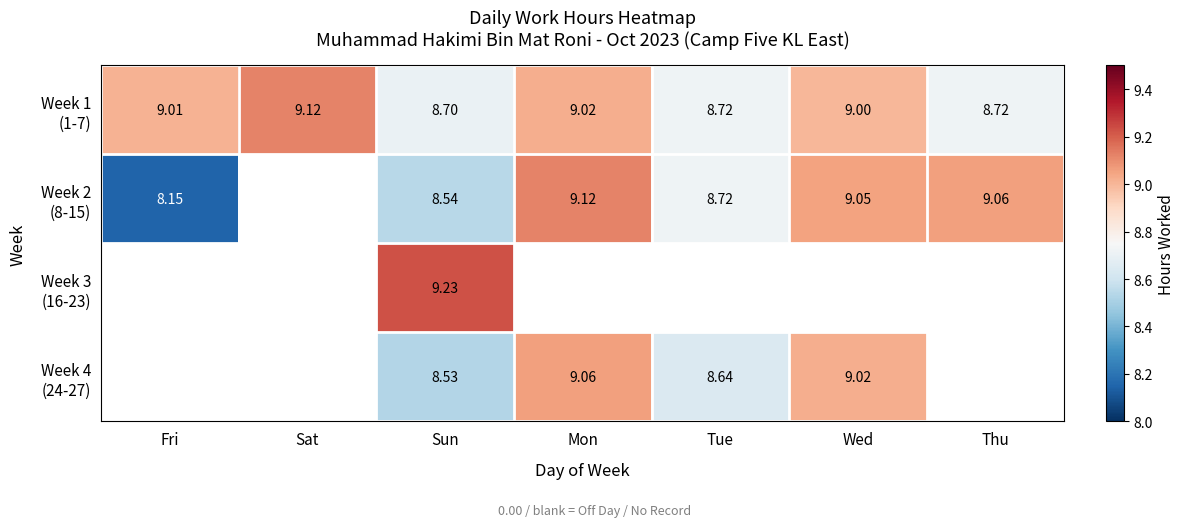

True or false: Week 1 (1-7) has a value of 9.0 at Mon.

True